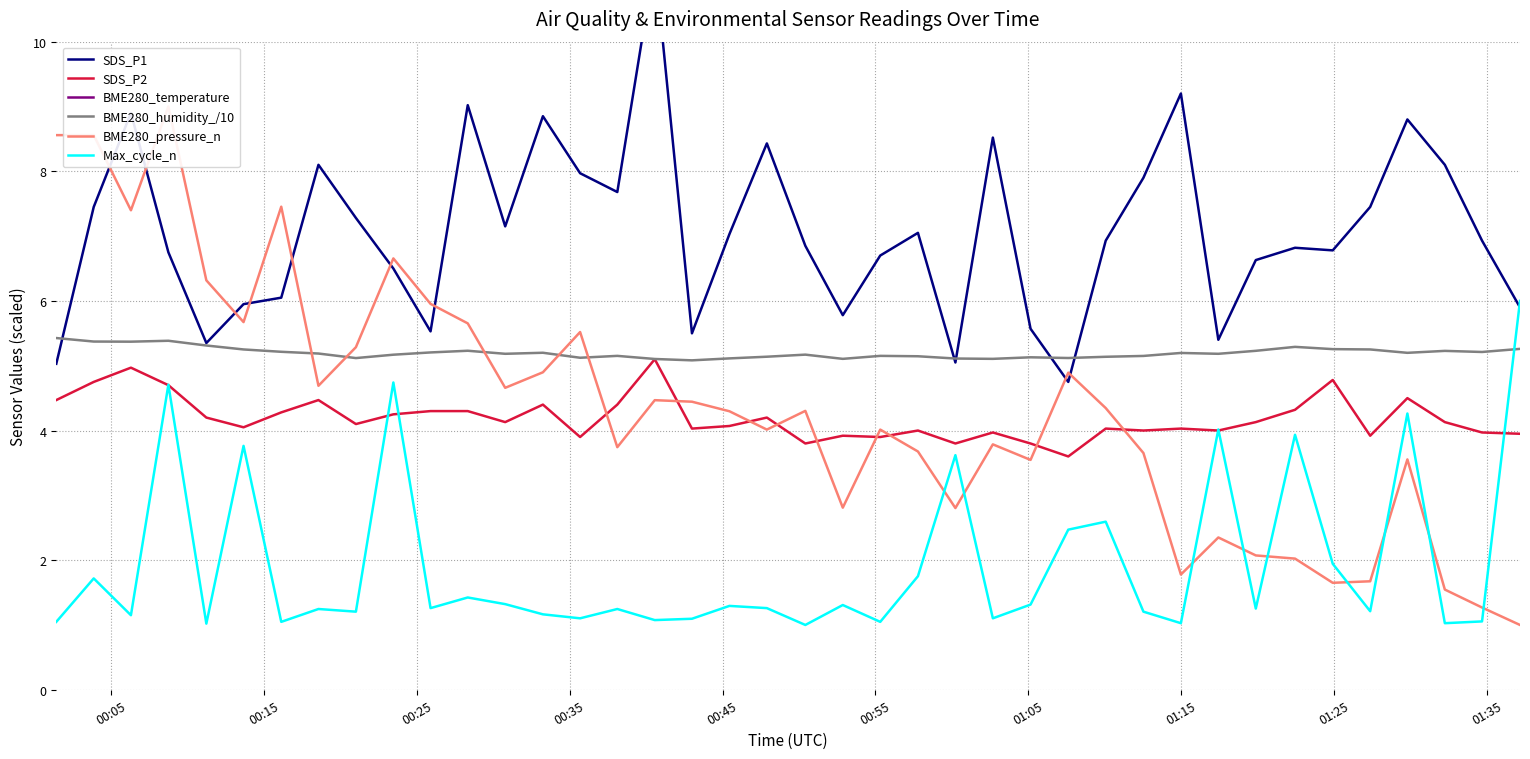

What is the lowest value of the Max_cycle_n series?

1.0